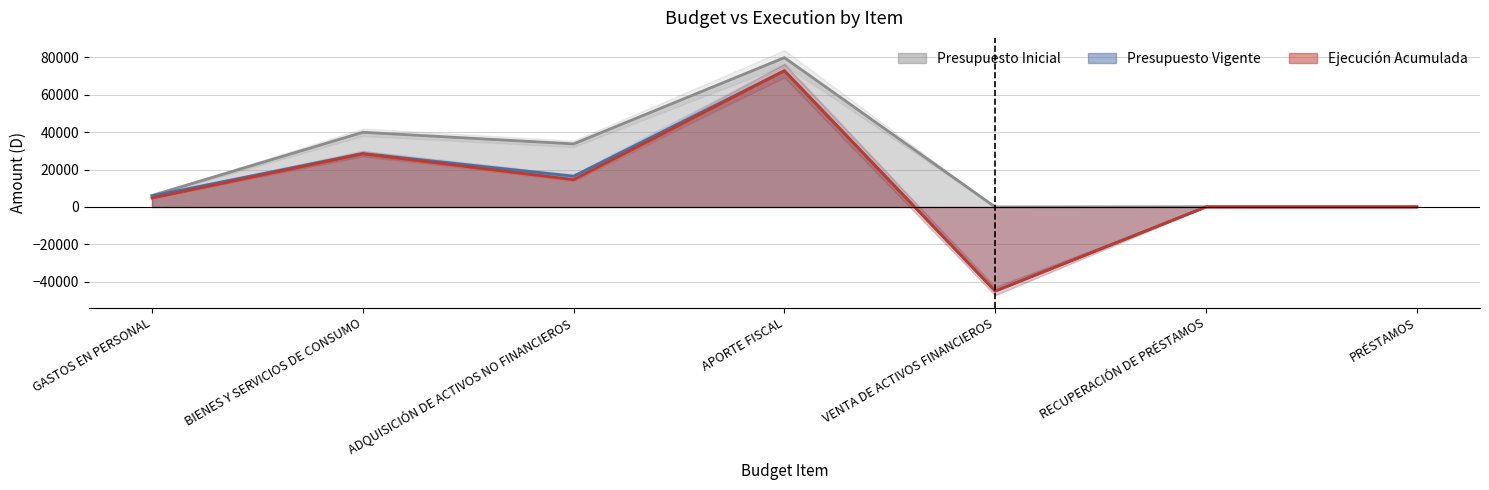

In Presupuesto Inicial, how many points are higher than both neighbors (excluding endpoints)?

2